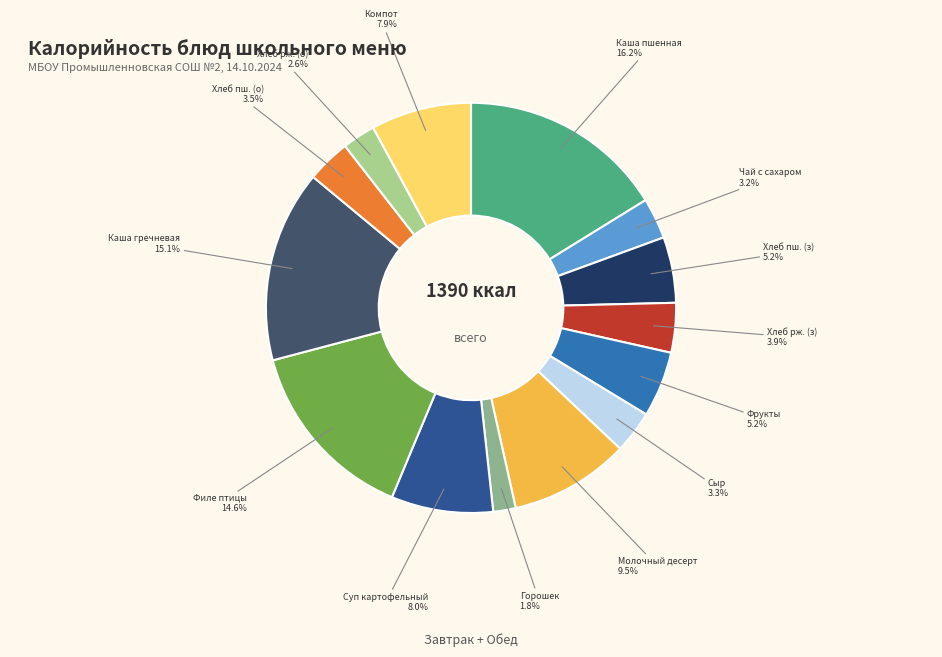

Is there any slice that represents more than half of the pie?

No